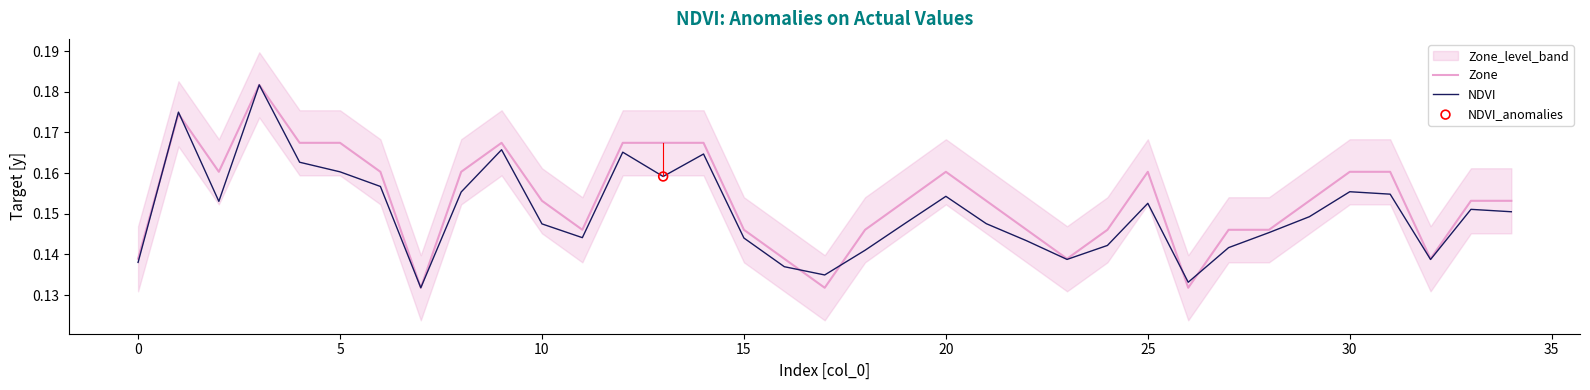

What is the total value across all series at 14?

0.3